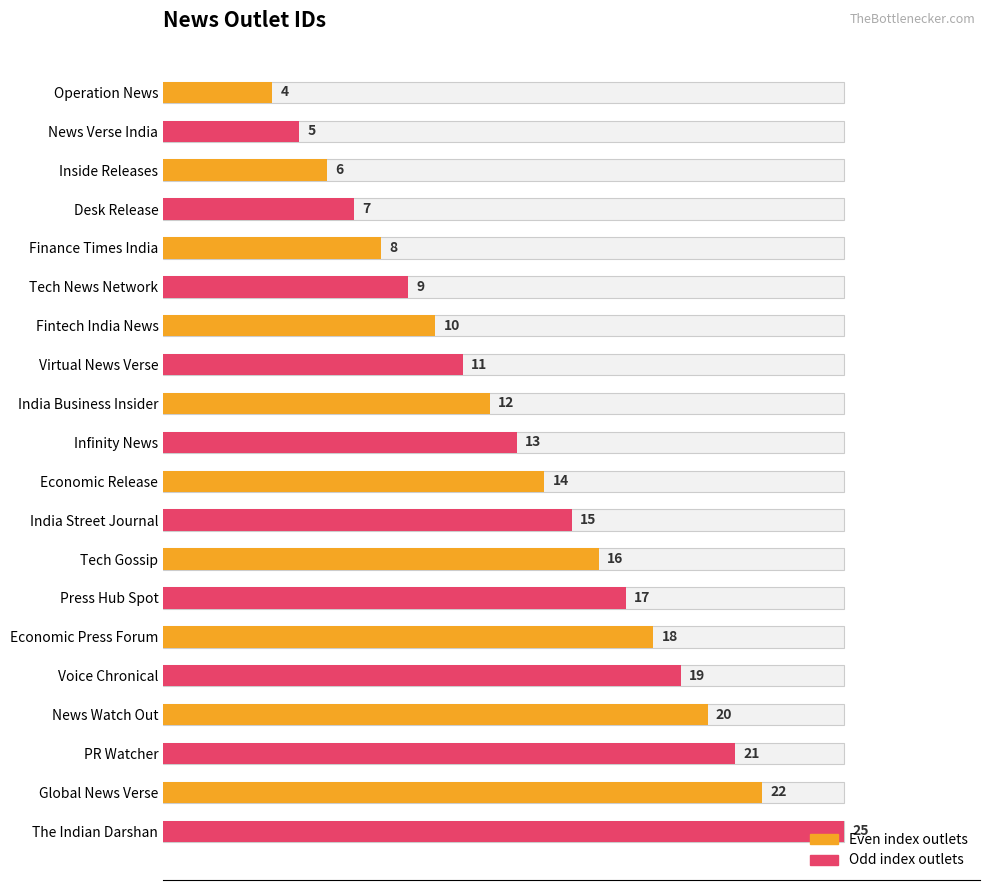

What is the difference between the second highest and minimum values?

18